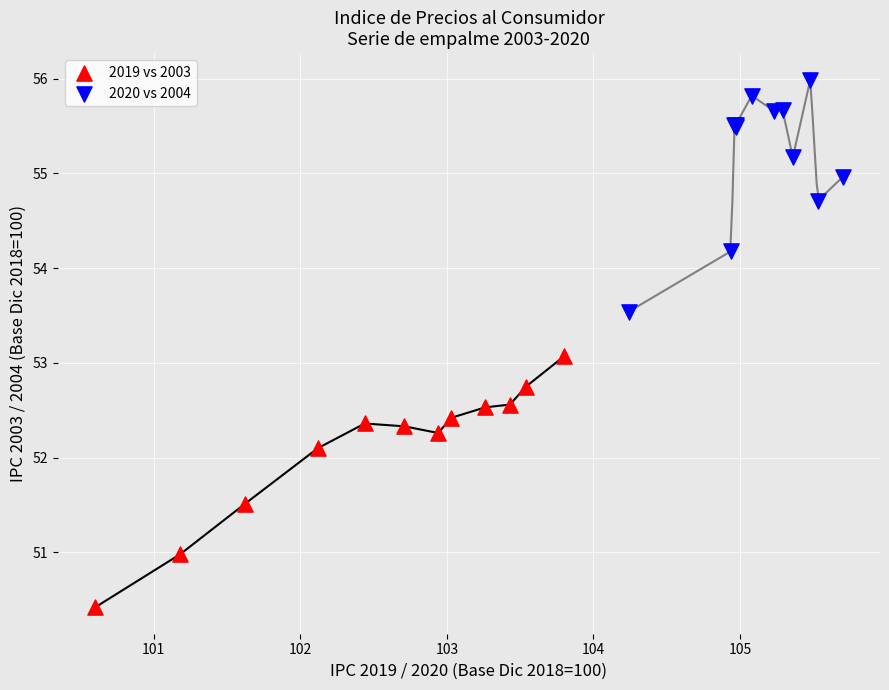

Which series reaches the minimum Y coordinate?

2019 vs 2003